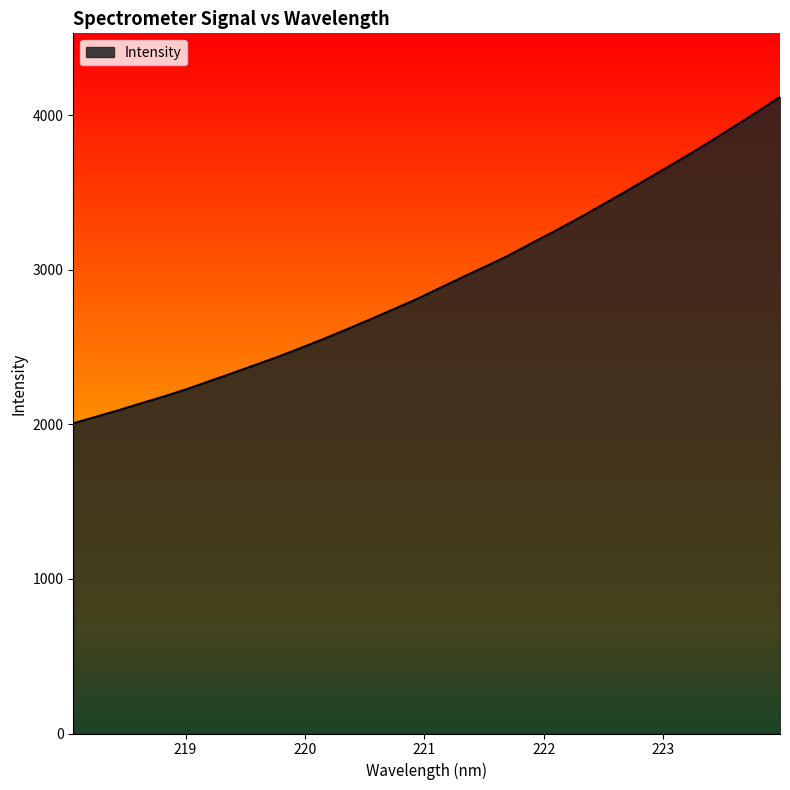

What is the difference between the maximum and minimum values?

2111.2